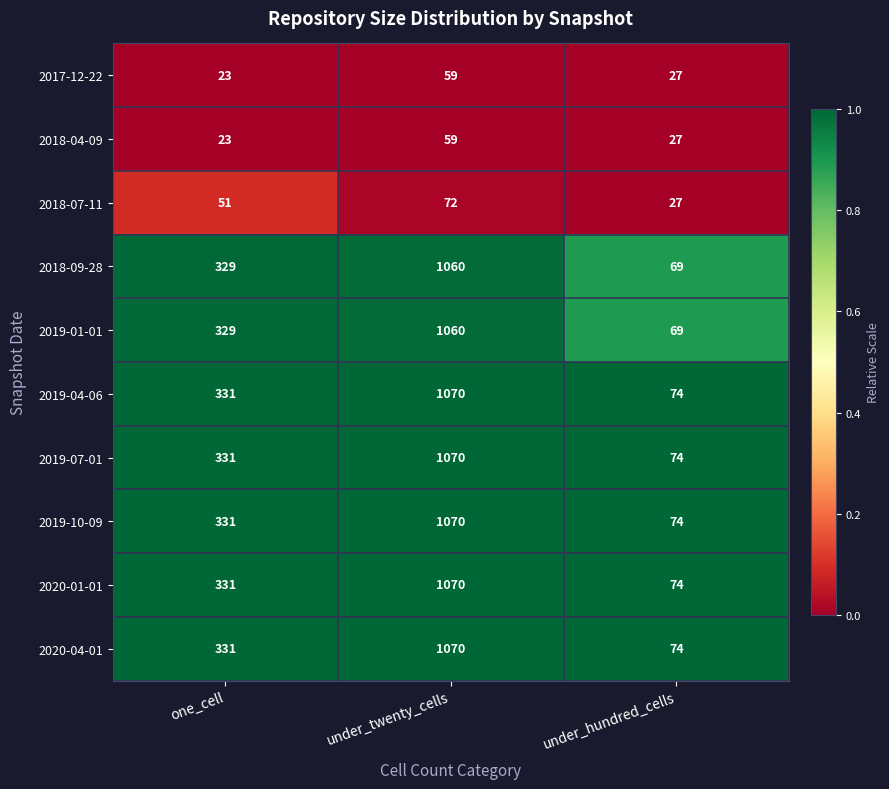

Reading left to right, what are all the values shown in this chart?

2017-12-22: one_cell=23	under_twenty_cells=59	under_hundred_cells=27
2018-04-09: one_cell=23	under_twenty_cells=59	under_hundred_cells=27
2018-07-11: one_cell=51	under_twenty_cells=72	under_hundred_cells=27
2018-09-28: one_cell=329	under_twenty_cells=1060	under_hundred_cells=69
2019-01-01: one_cell=329	under_twenty_cells=1060	under_hundred_cells=69
2019-04-06: one_cell=331	under_twenty_cells=1070	under_hundred_cells=74
2019-07-01: one_cell=331	under_twenty_cells=1070	under_hundred_cells=74
2019-10-09: one_cell=331	under_twenty_cells=1070	under_hundred_cells=74
2020-01-01: one_cell=331	under_twenty_cells=1070	under_hundred_cells=74
2020-04-01: one_cell=331	under_twenty_cells=1070	under_hundred_cells=74